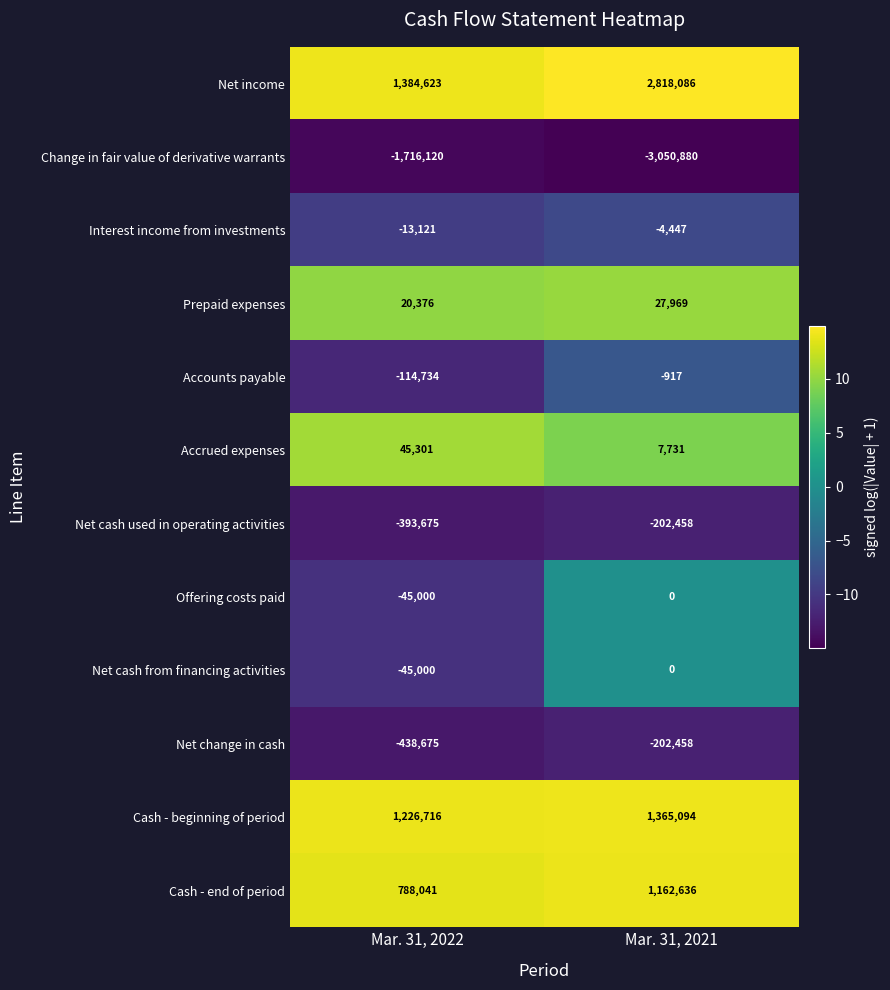

Between Mar. 31, 2022 and Mar. 31, 2021, which series saw the biggest shift?

Net income